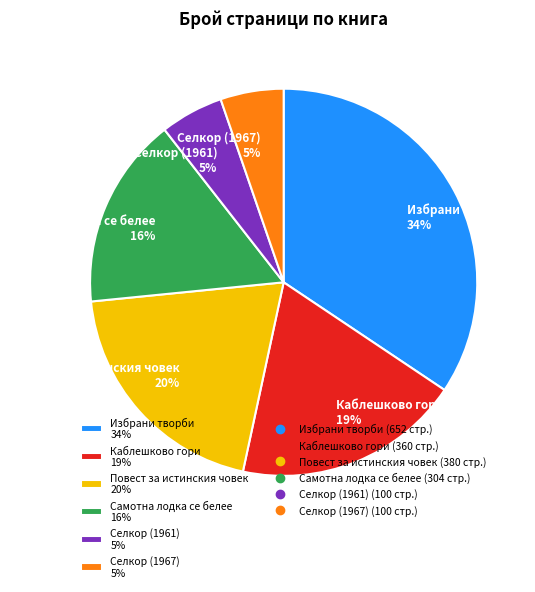

To the nearest percent, what is the combined percentage of Самотна лодка се белее 16% and Селкор (1961) 5%?

21%